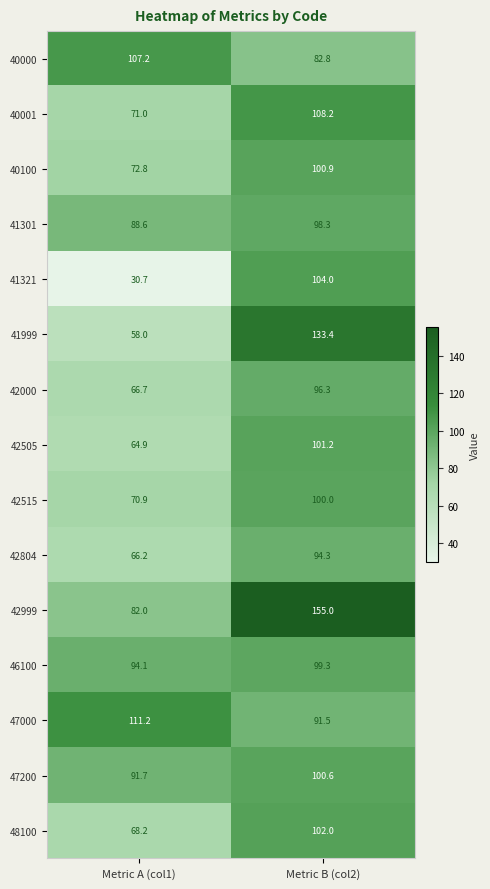

Where is 46100 nearest to the value 96?

Metric A (col1)